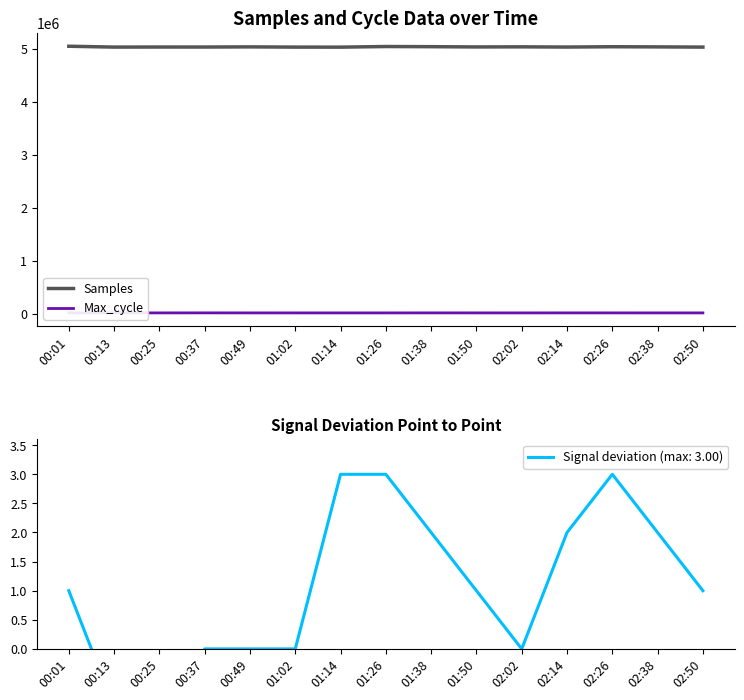

Read the Max_cycle value at 00:25, to the nearest 100.

20100